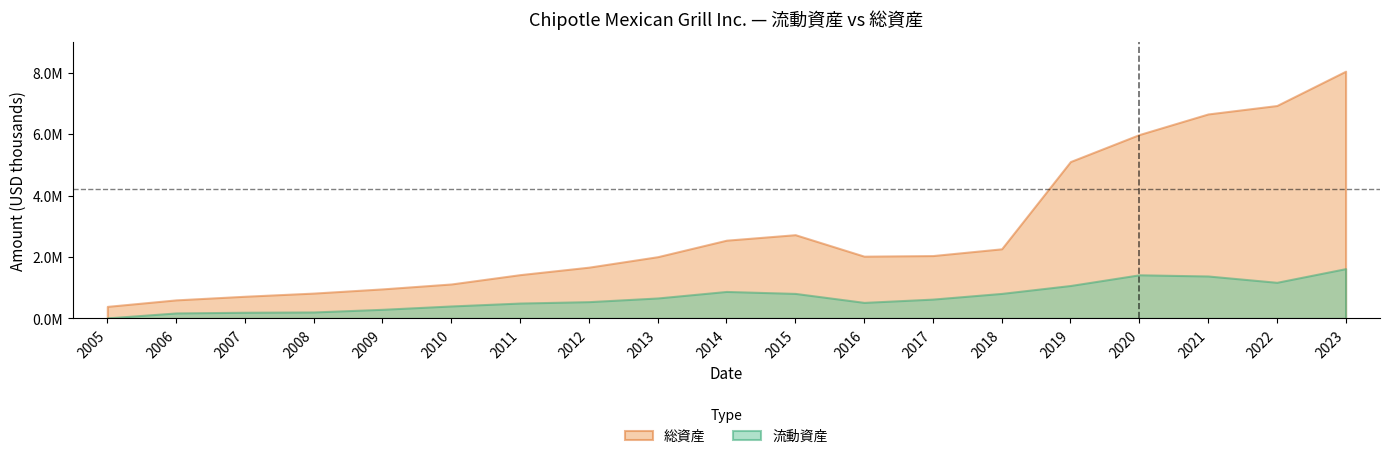

Reading left to right, list all the values displayed in this chart.

流動資産: 17824	178837	201844	211072	297454	406221	501192	546607	666307	878479	814647	522374	629535	814794	1072204	1420237	1381564	1175837	1620713
総資産: 392495	604208	722115	824985	961505	1121605	1425308	1668667	2009280	2546285	2725066	2026103	2045692	2265518	5104604	5982896	6652958	6927504	8044362